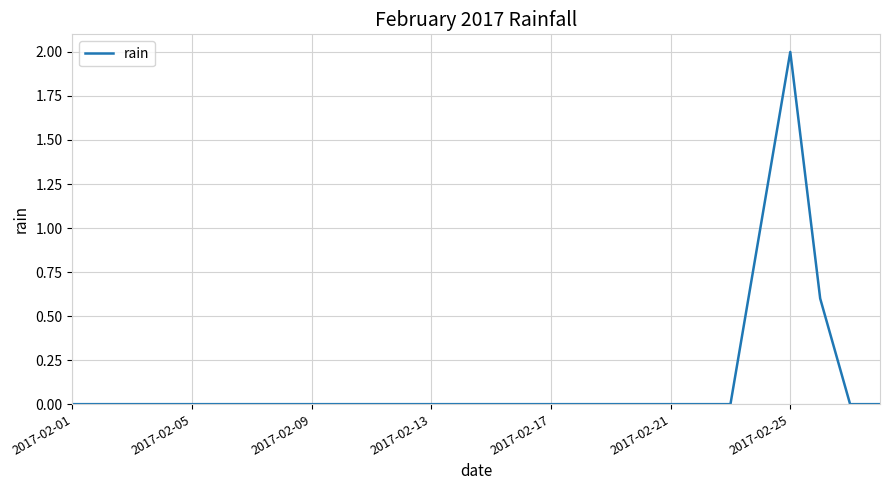

What is the maximum value shown in the chart?

2.0